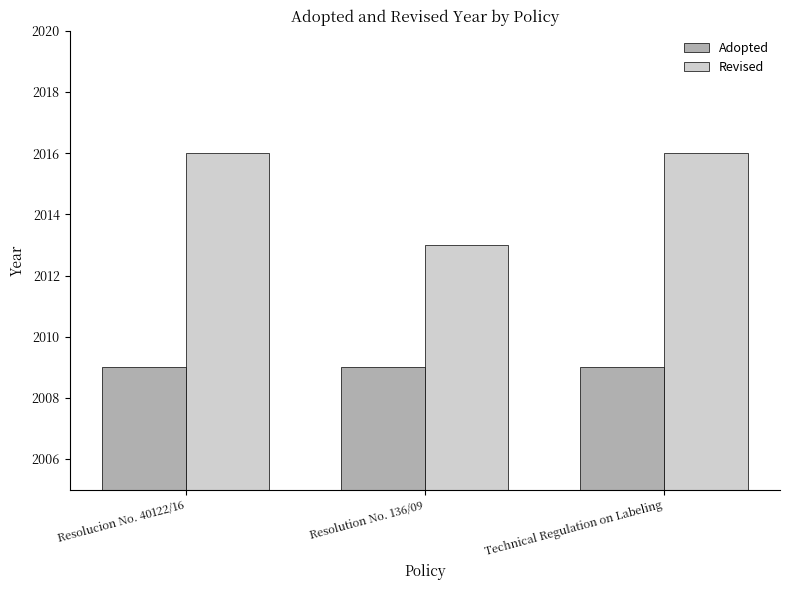

What is the label of the 1st bar from the right?

Technical Regulation on Labeling